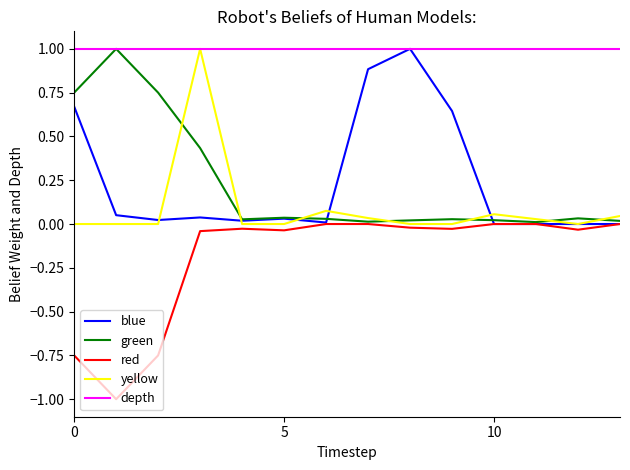

What is the minimum value shown in the chart?

-1.0